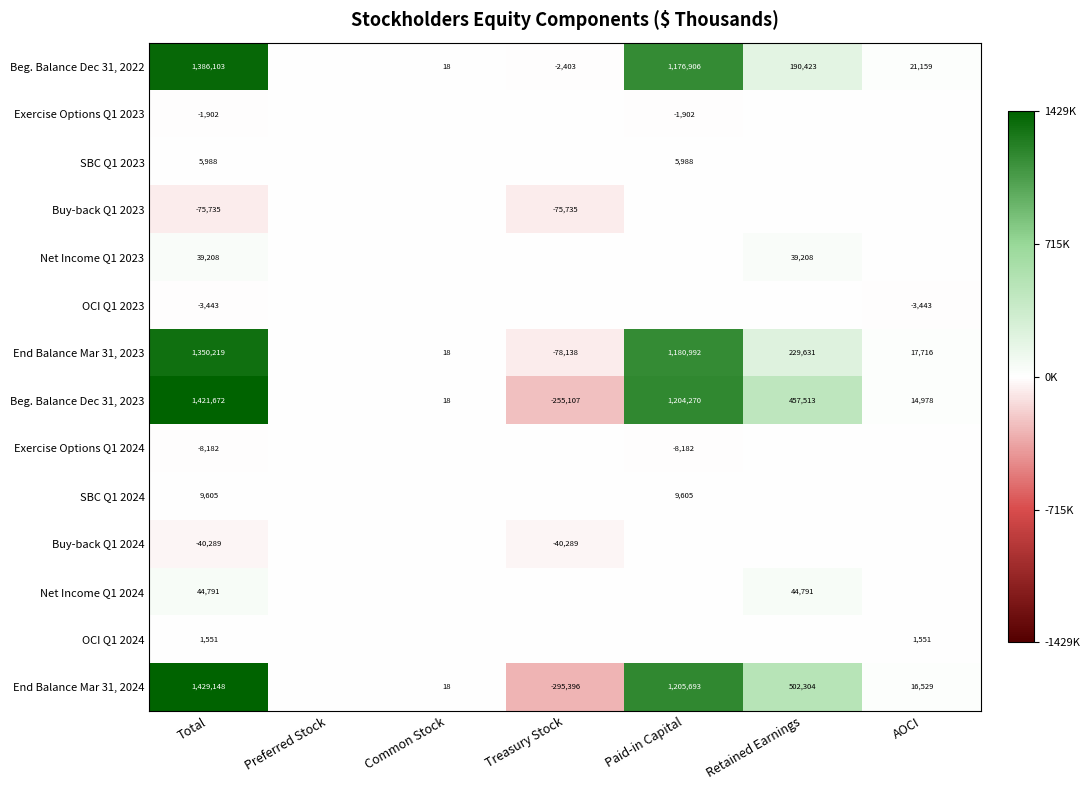

Is it true that Exercise Options Q1 2023 equals -975 at Total?

False